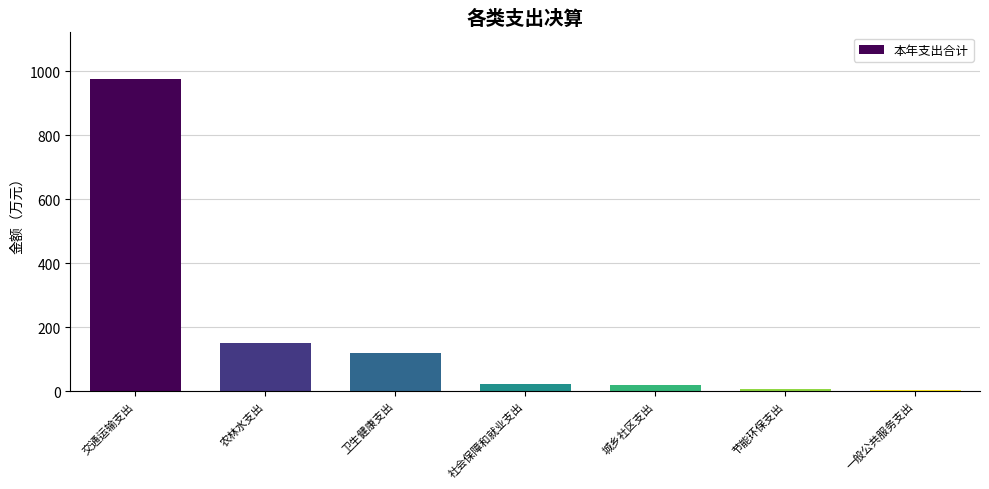

What is the sum of all values?

1293.0